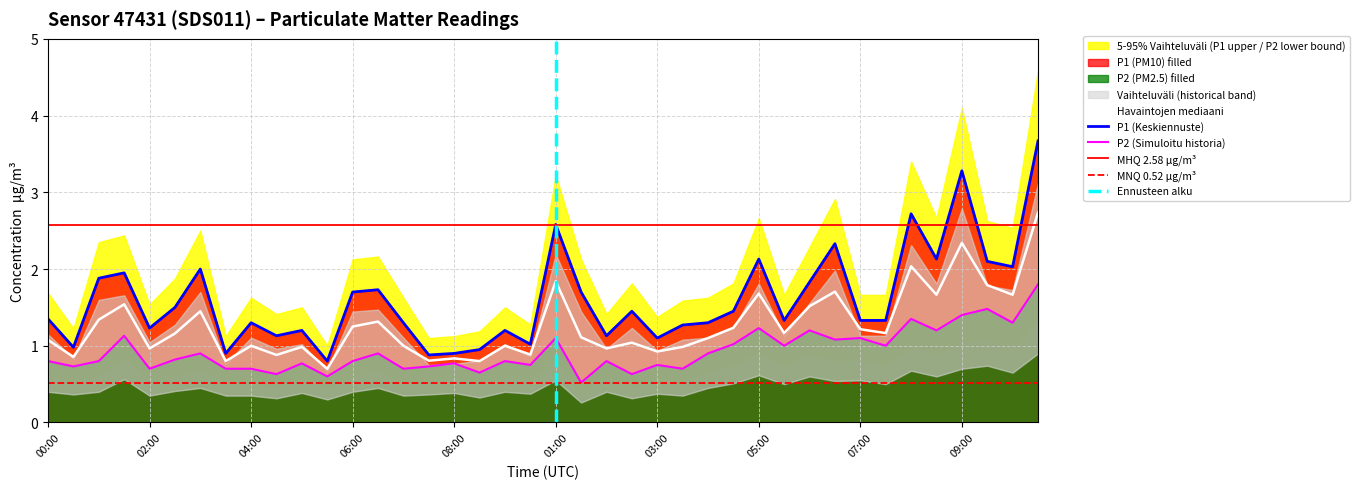

Is it true that P1_extended equals 1.3 at 06:00?

True